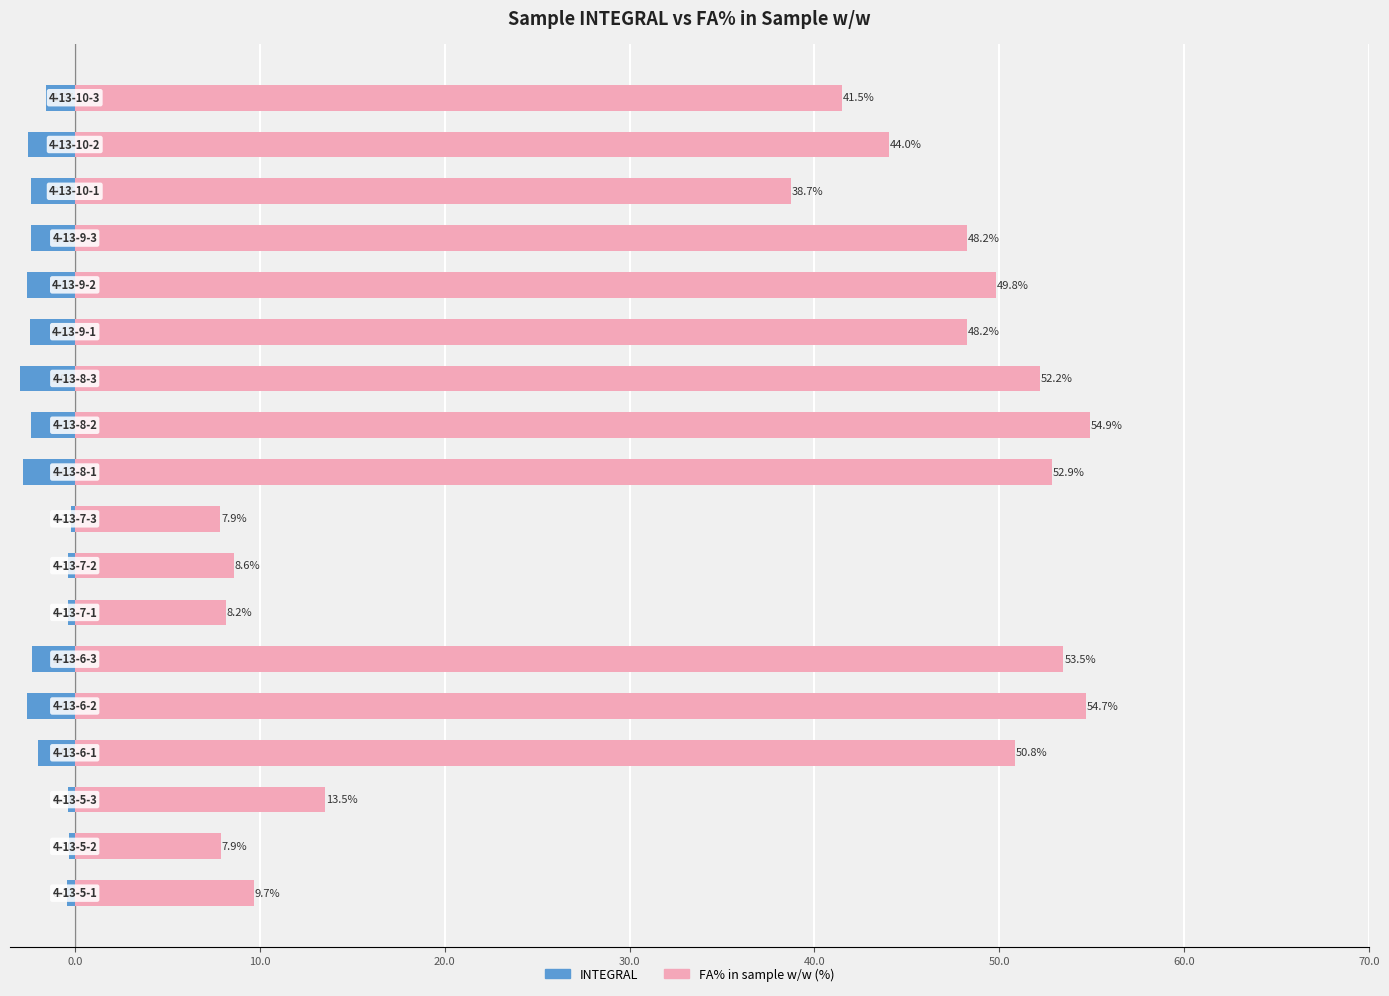

Is the value of FA% in sample w/w (%) at 0.0 greater than the value of INTEGRAL at 11?

Yes